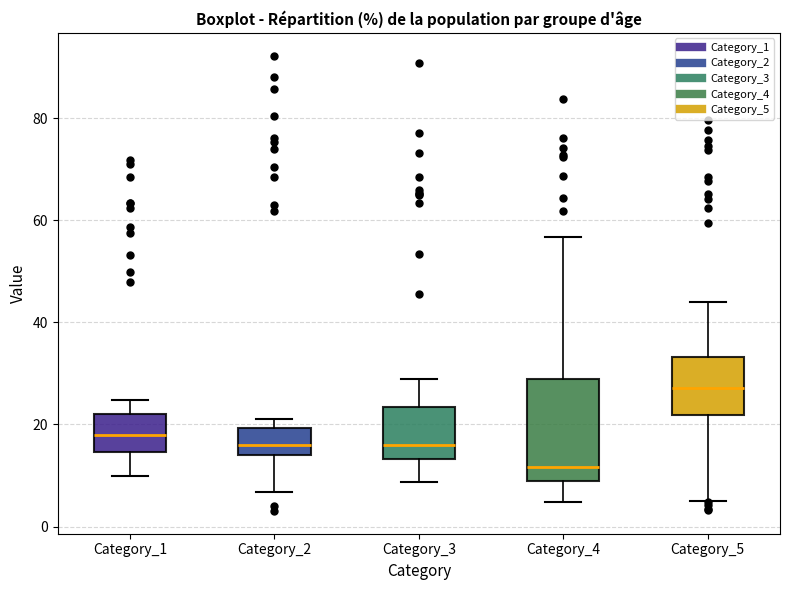

Which box is the tallest, from its lower edge to its upper edge?

Category_4